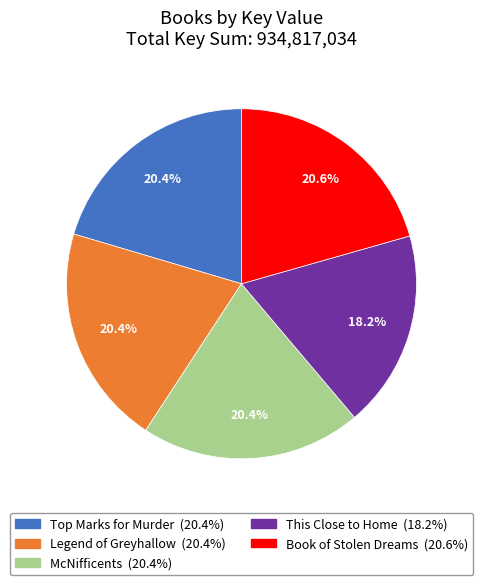

What is the total percentage of Legend of Greyhallow and This Close to Home?

38.6%